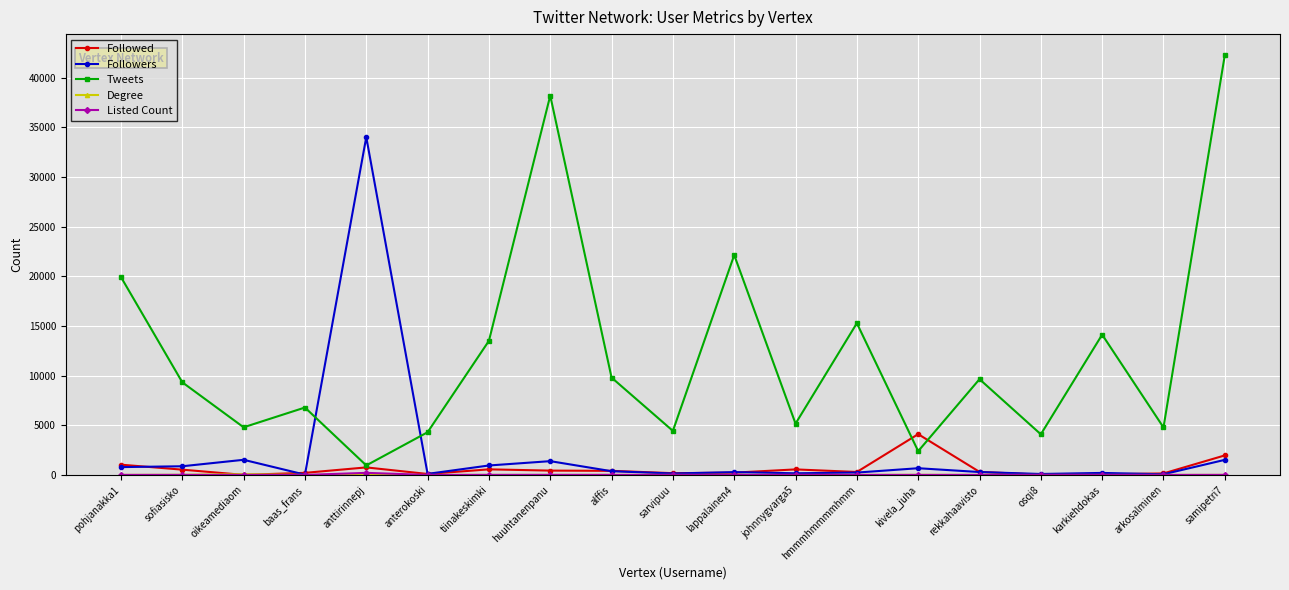

Between anttirinnepj and lappalainen4, which series saw the biggest shift?

Followers